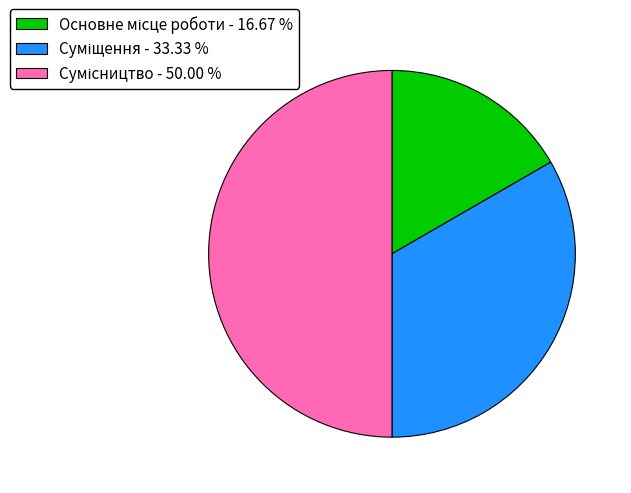

What is the smallest slice in the pie chart?

Основне місце роботи